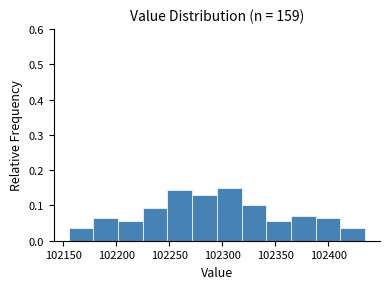

How tall is the bar that spans 102270 to 102295 on the x-axis? Neither the bar edges nor the heights are printed on the chart, so give them approximately, as read against the axes.

0.13